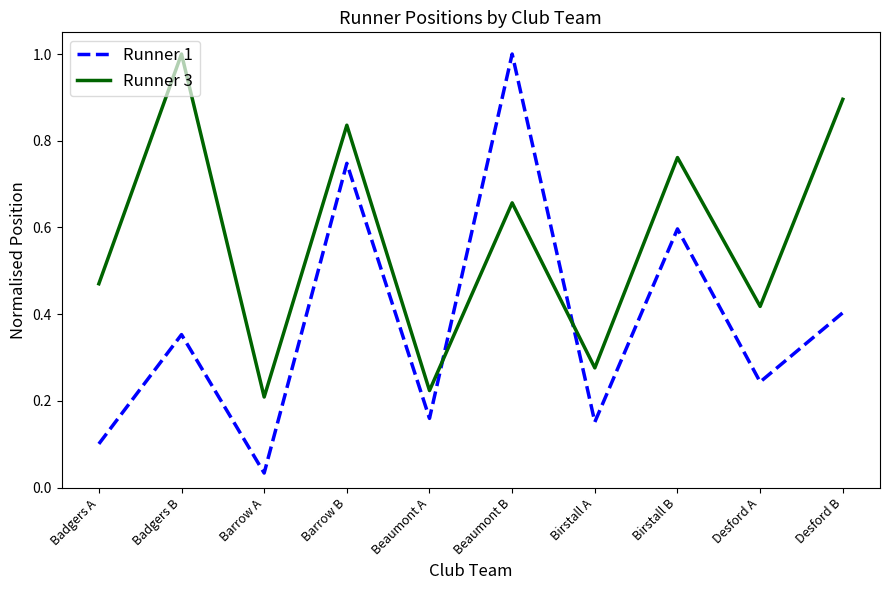

The Runner 3 series shows 0.1 at Barrow A. True or false?

False